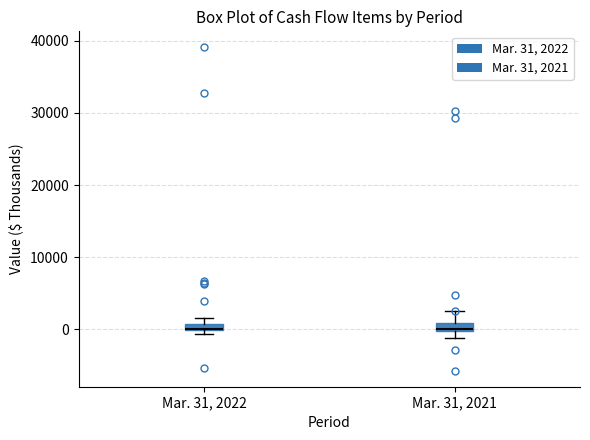

Where does the upper whisker of the box for Mar. 31, 2021 end on the y-axis? The values are not printed on the chart, so give them approximately, as read against the axis.

2000